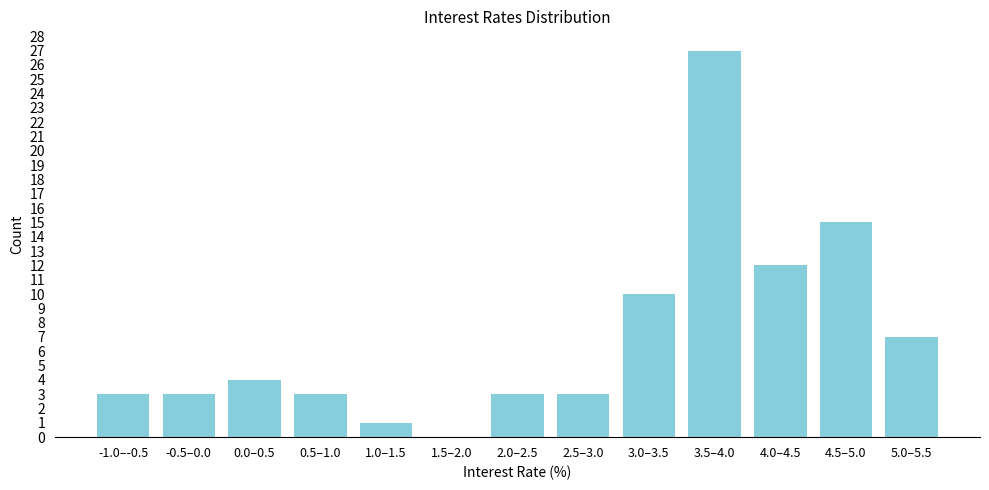

Reading left to right, transcribe all the data shown in this chart.

-1.0–-0.5=3	-0.5–0.0=3	0.0–0.5=4	0.5–1.0=3	1.0–1.5=1	1.5–2.0=0	2.0–2.5=3	2.5–3.0=3	3.0–3.5=10	3.5–4.0=27	4.0–4.5=12	4.5–5.0=15	5.0–5.5=7